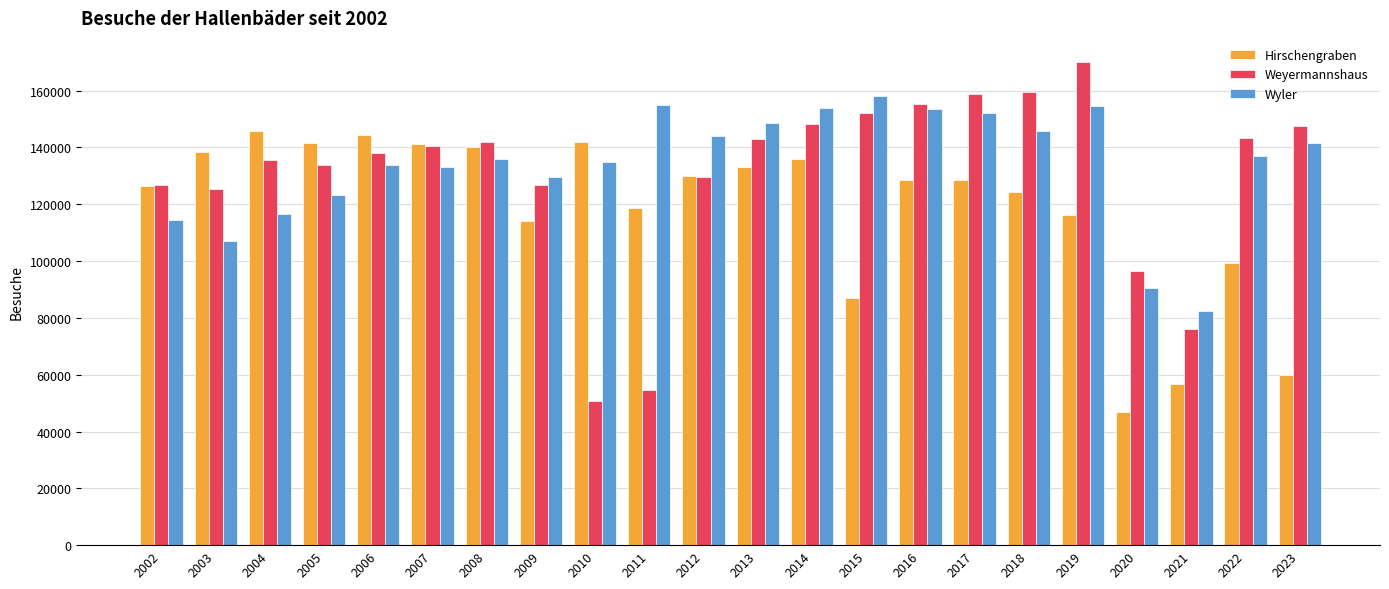

Rank the series by their maximum value, from highest to lowest.

Weyermannshaus, Wyler, Hirschengraben